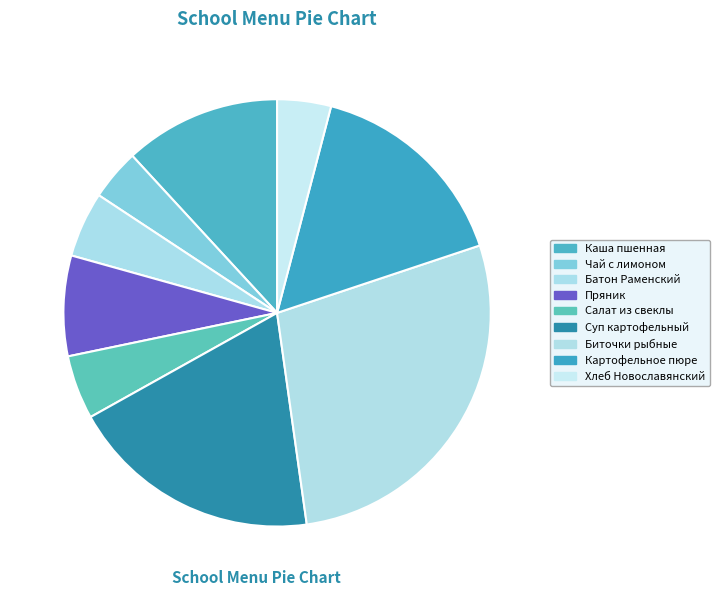

Does Пряник account for over 50% of the chart?

No